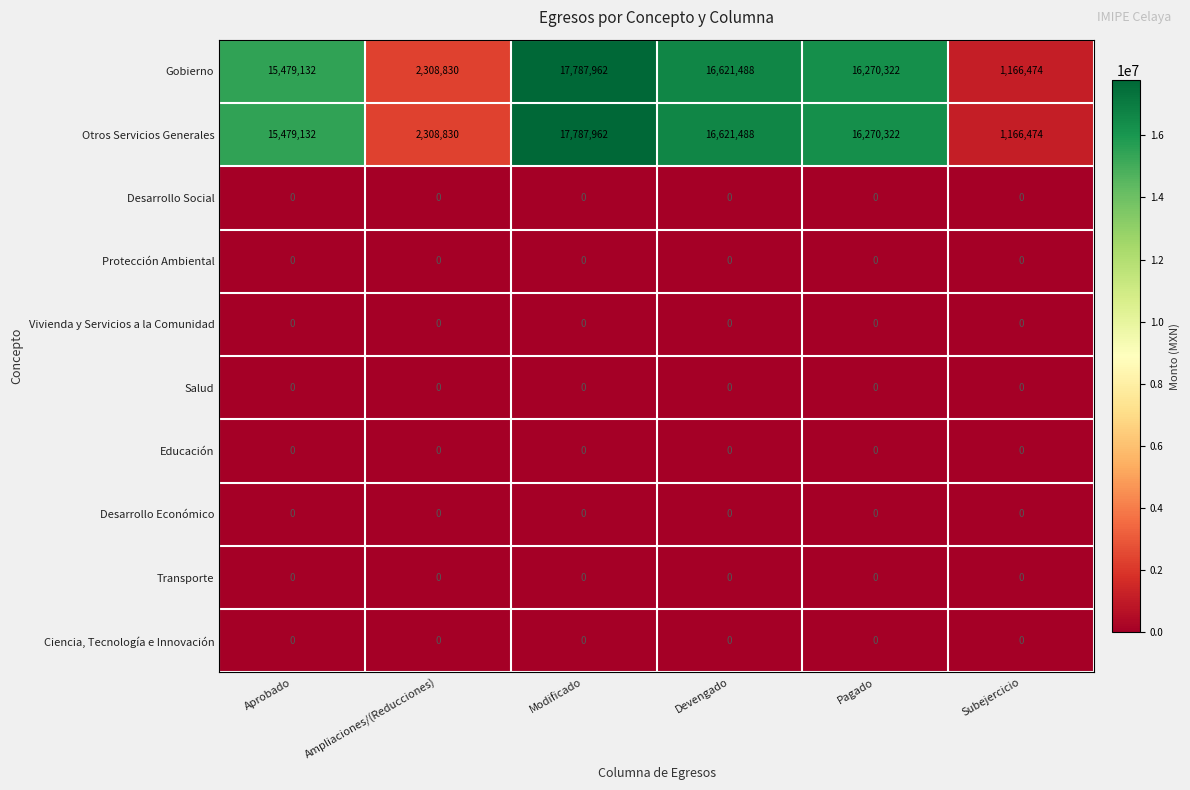

At which category is the sum across all series the highest?

Modificado